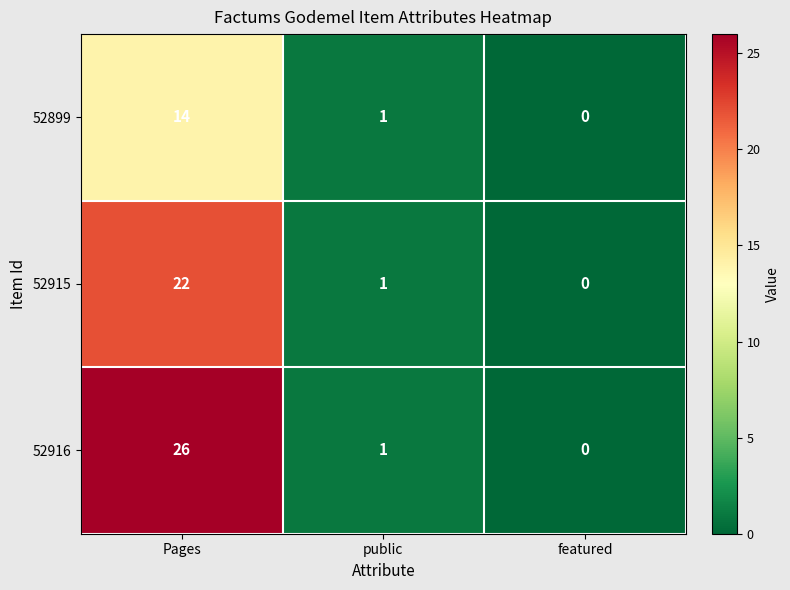

Which series changed the most between Pages and featured?

52916